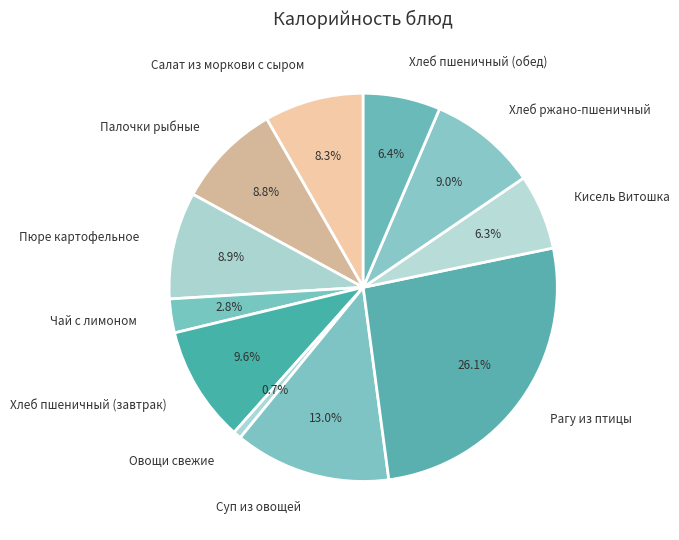

To the nearest percent, what is the average slice percentage?

9%